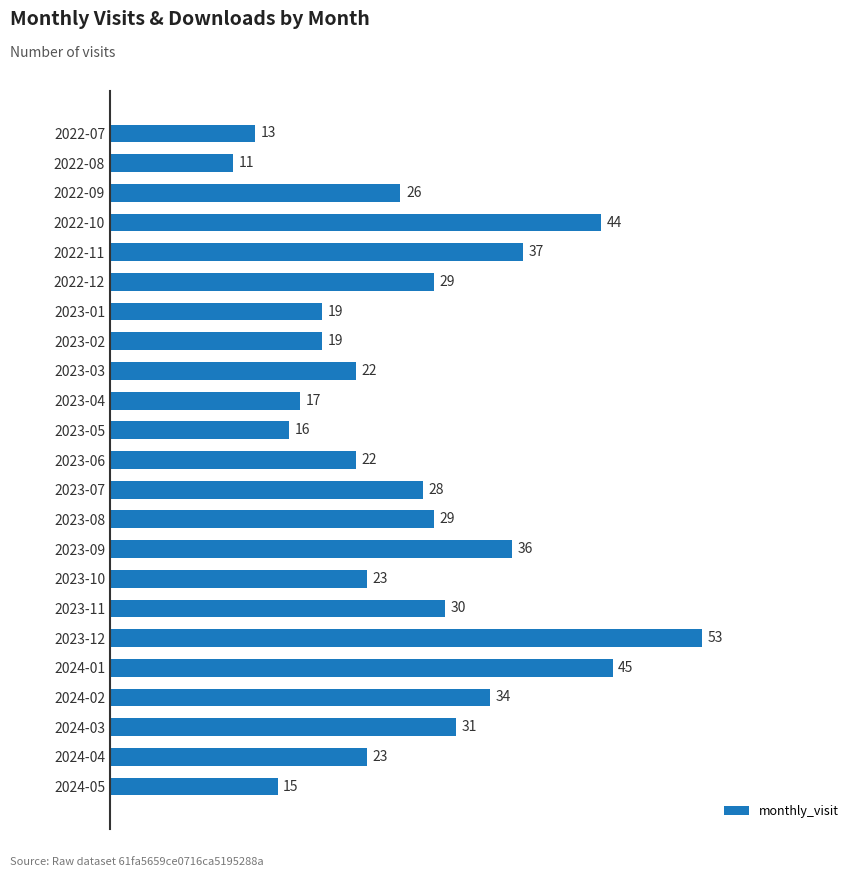

What is the sum of all values?

622